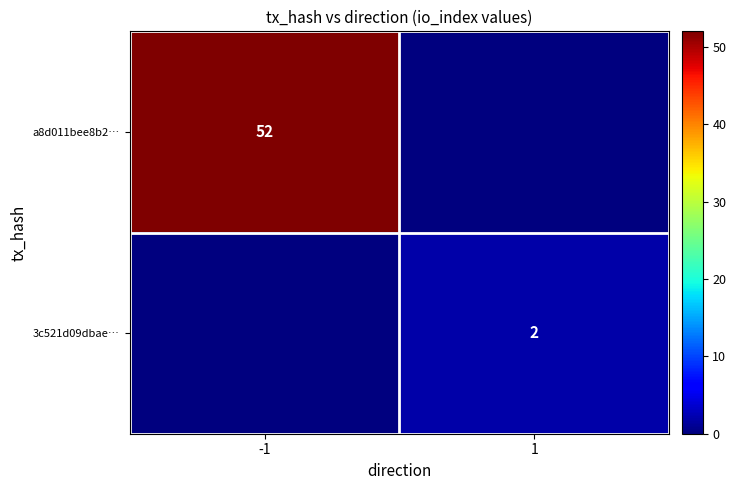

The value of 3c521d09dbae… at 1 is 3. True or false?

False